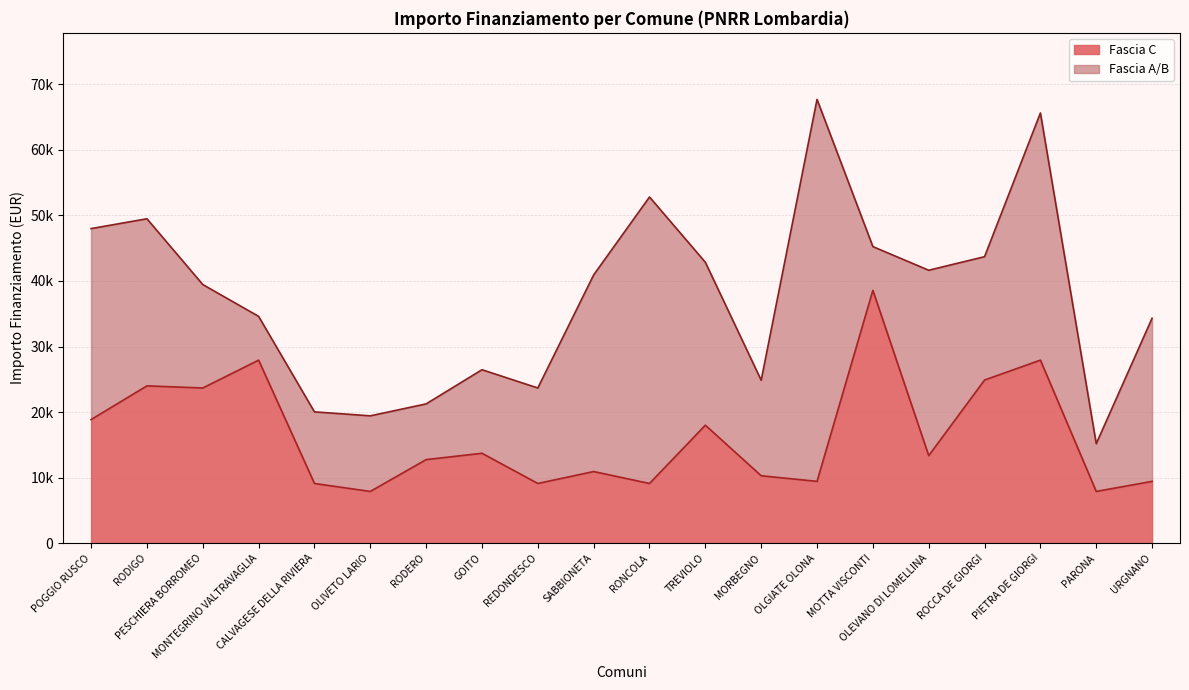

What is the label of the 14th point from the left?

OLGIATE OLONA